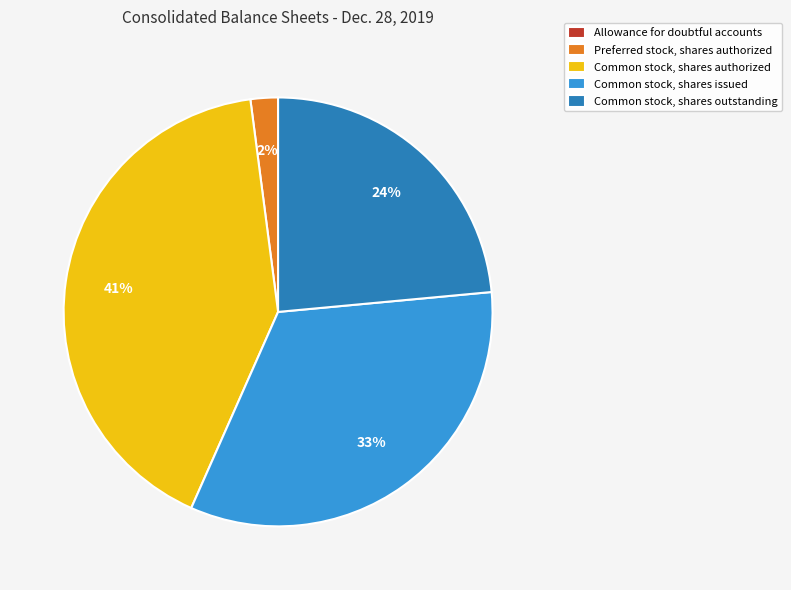

Is there a majority slice in this chart?

No